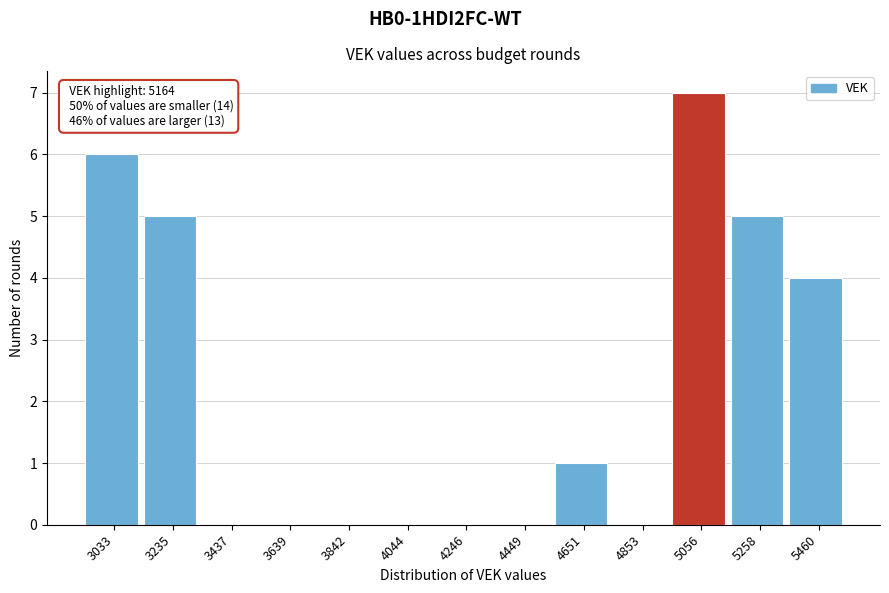

Reading right to left, transcribe all the data shown in this chart.

5460=4	5258=5	5056=7	4853=0	4651=1	4449=0	4246=0	4044=0	3842=0	3639=0	3437=0	3235=5	3033=6